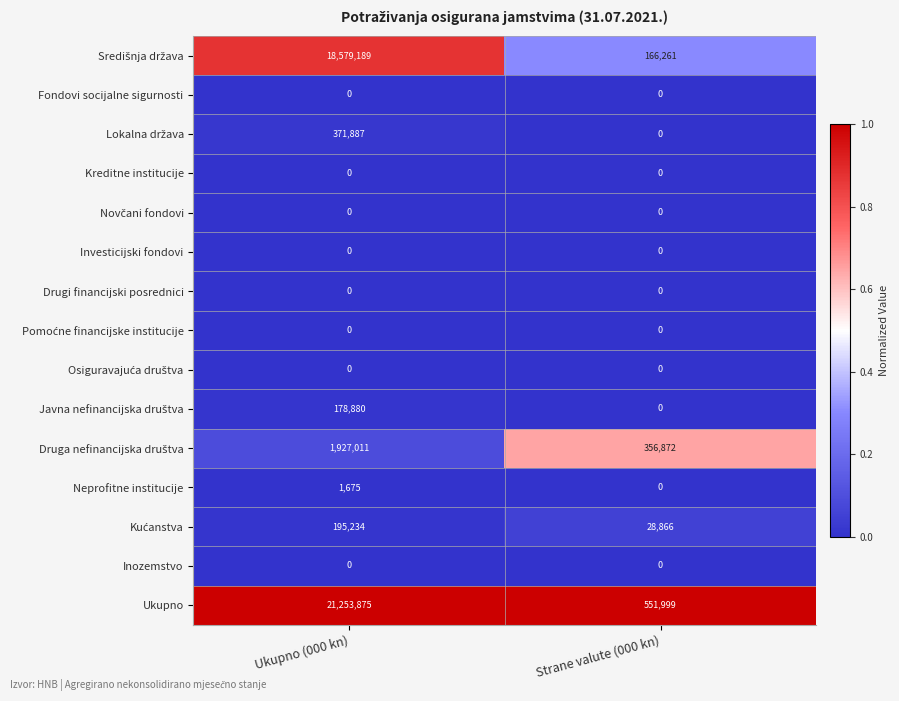

At which category does the chart reach its peak across all series?

Ukupno (000 kn)